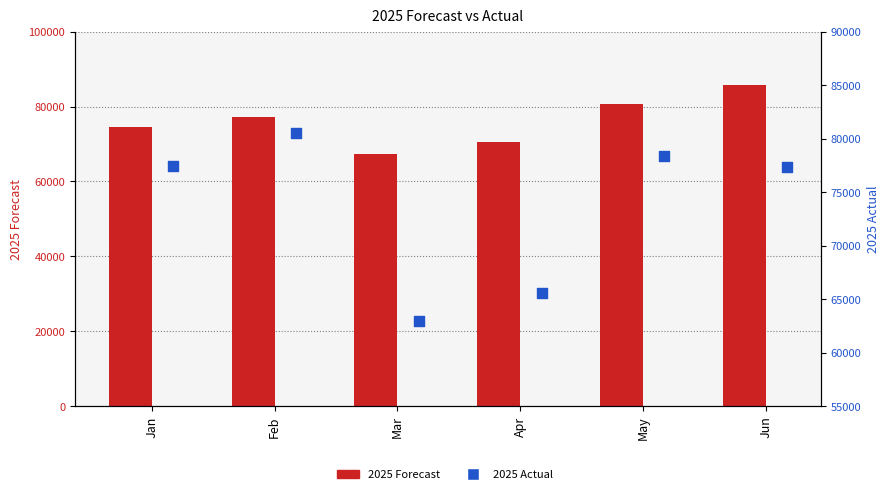

What are all the series names shown in the legend?

2025 Forecast, 2025 Actual